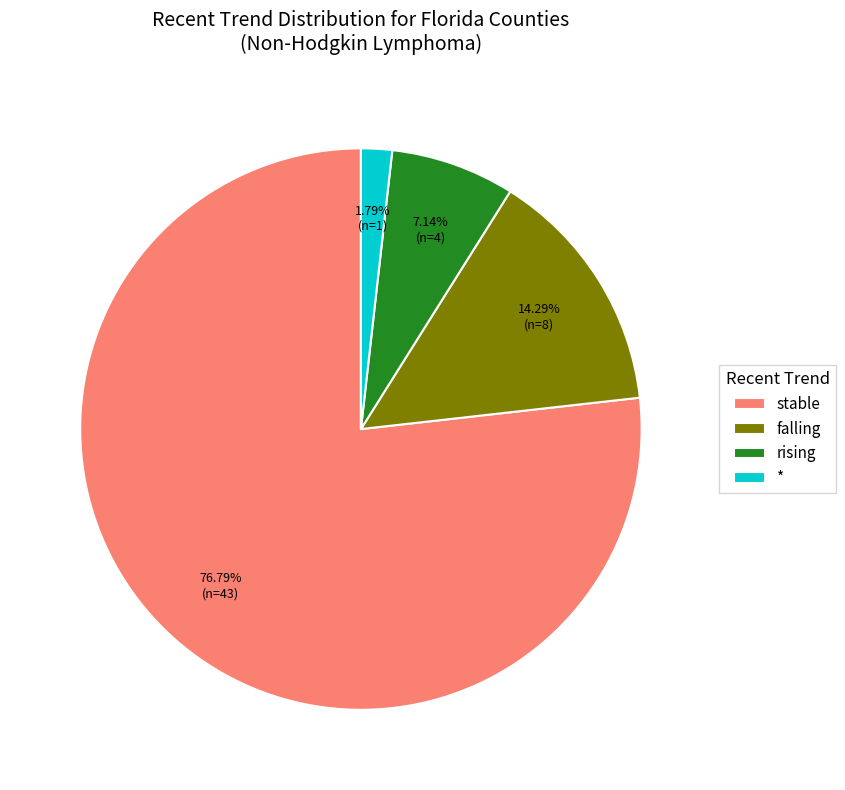

What is the smallest slice in the pie chart?

*